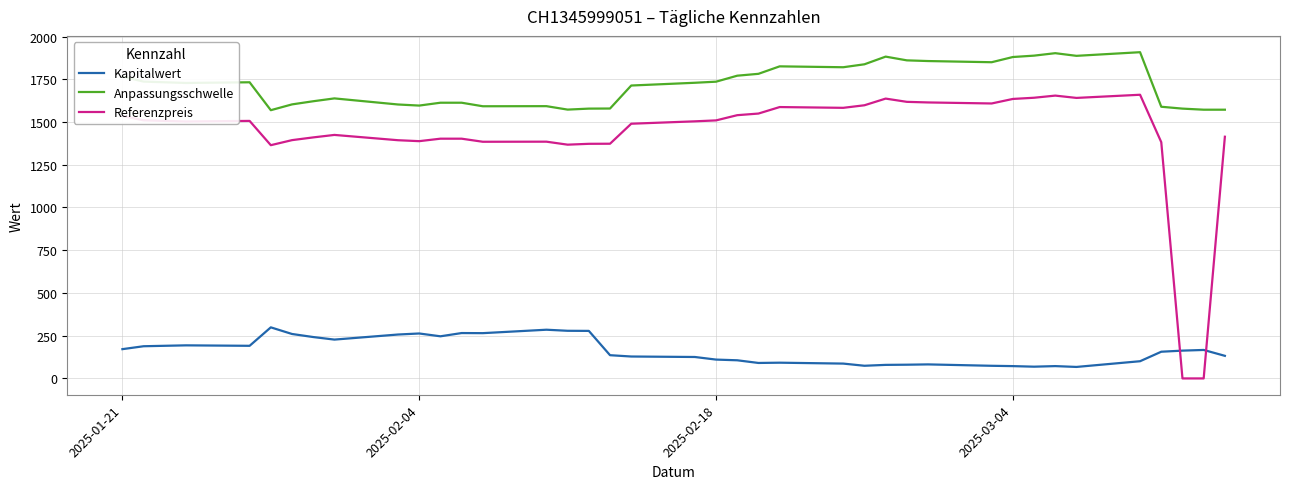

What is the highest value of the Referenzpreis series?

1659.5